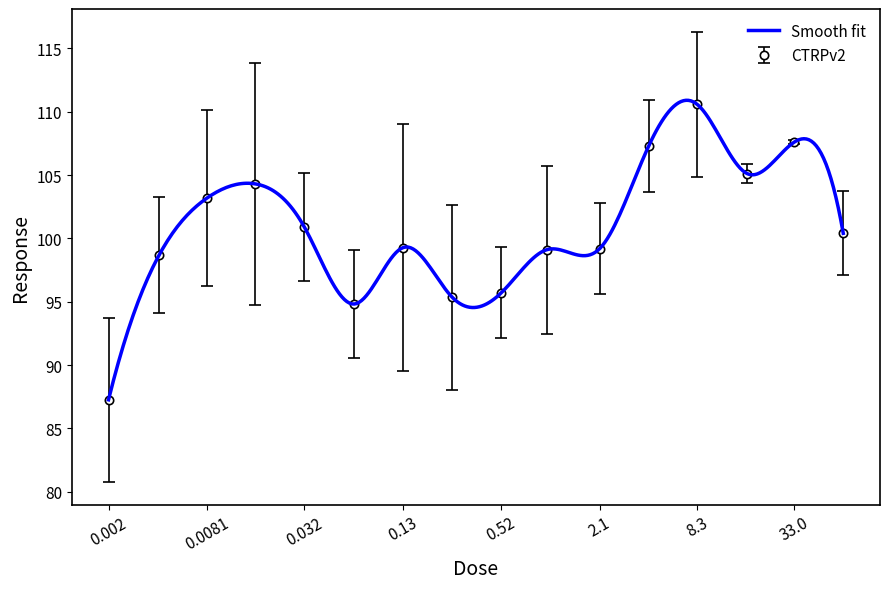

How many values are below 100?

8